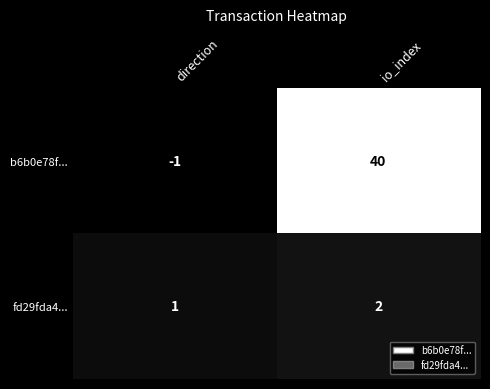

Which series has the largest range (max minus min)?

b6b0e78f...